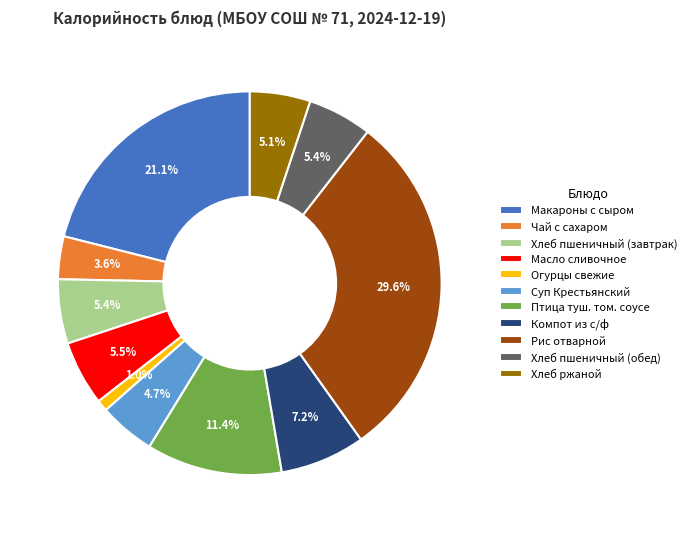

To the nearest percent, what is the average slice percentage?

9%